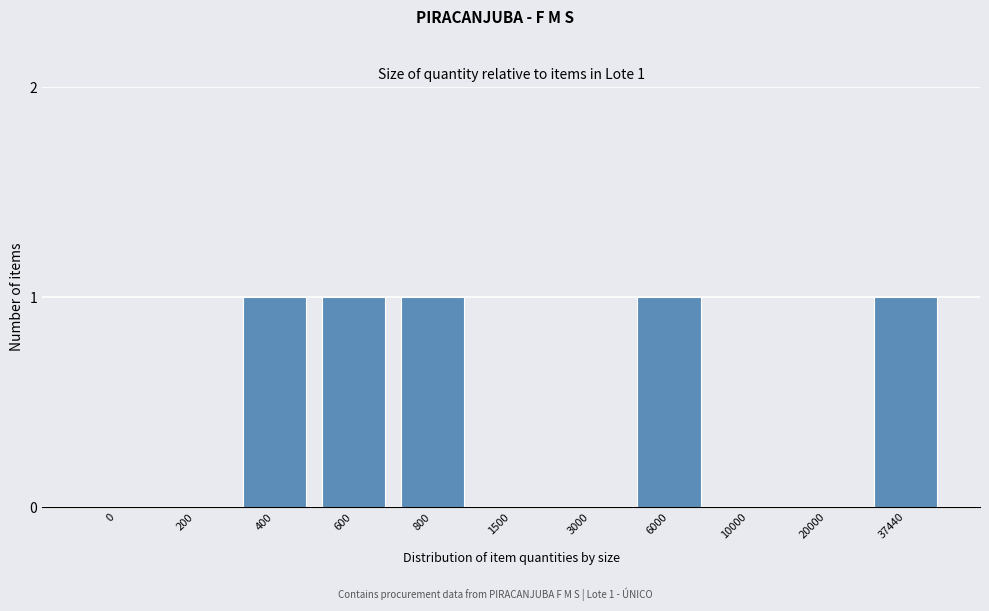

Reading left to right, list all the values displayed in this chart.

0=0	200=0	400=1	600=1	800=1	1500=0	3000=0	6000=1	10000=0	20000=0	37440=1